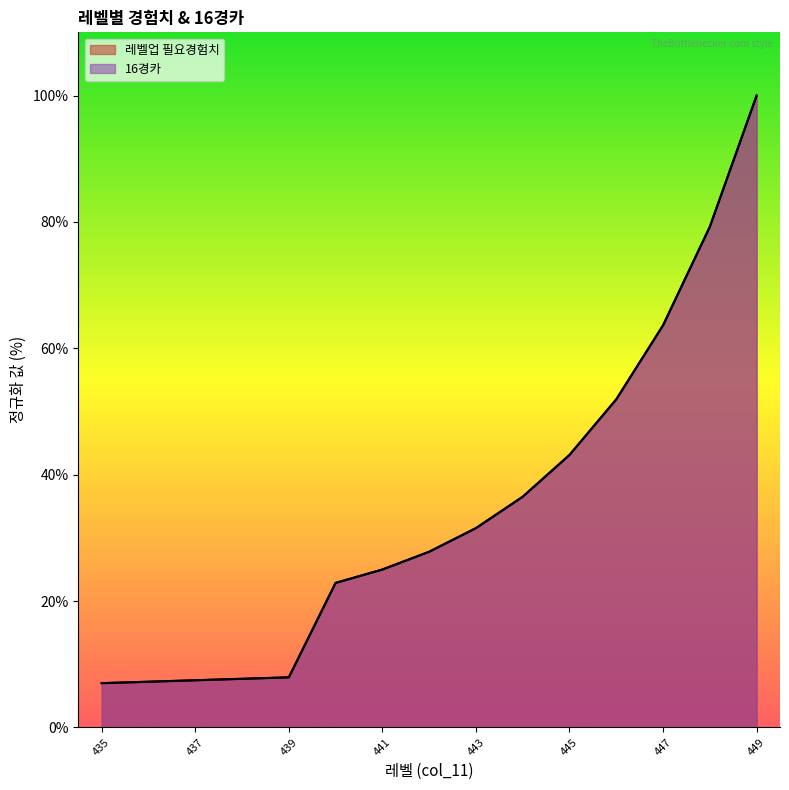

Where does the 16경카 series first go above 27?

442